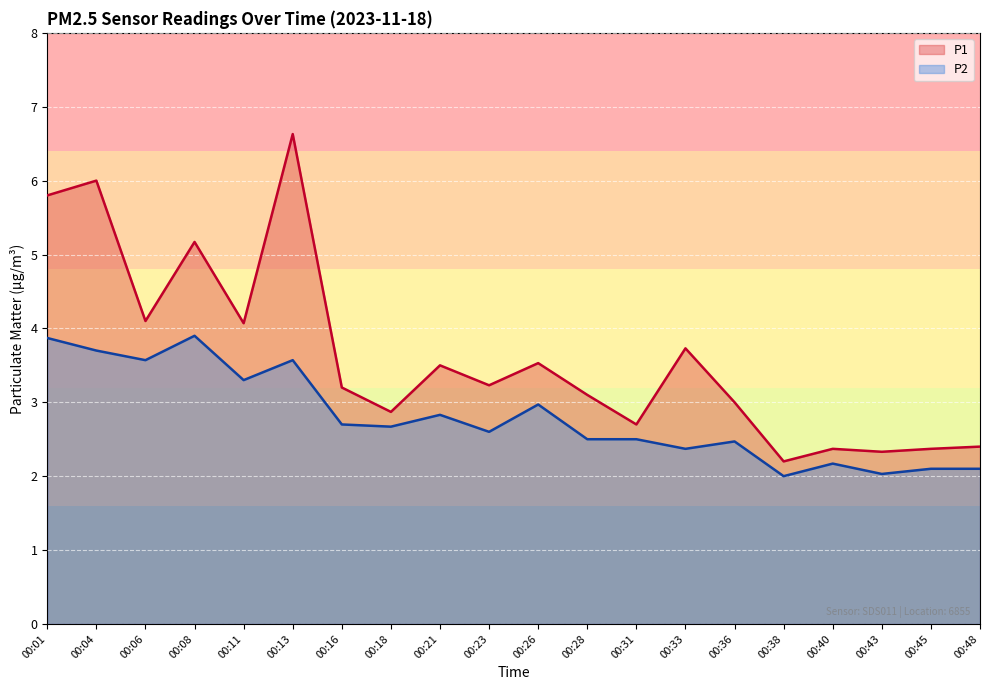

True or false: P2 and P1 intersect in this chart.

False